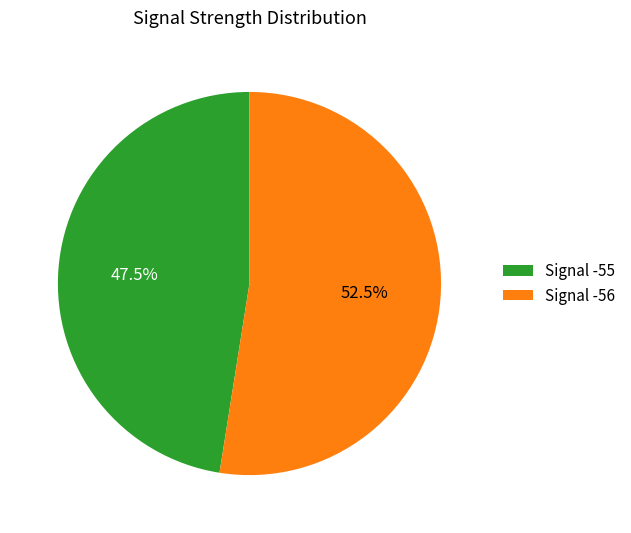

Rank the categories by value from highest to lowest.

Signal -56, Signal -55